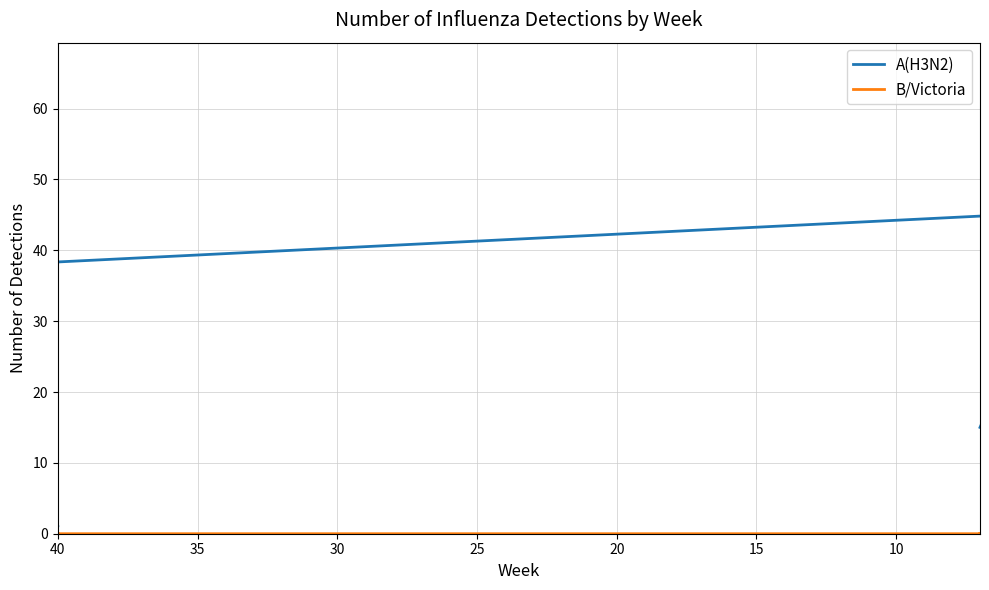

How many series are shown in this chart?

2